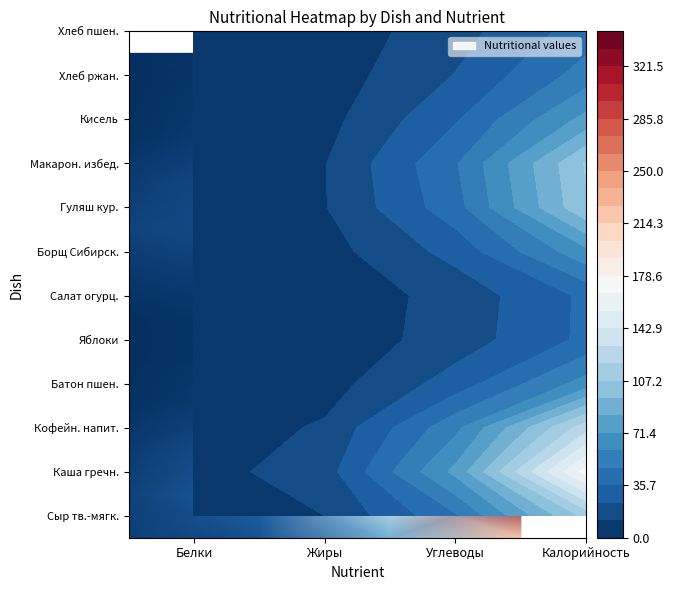

What is the minimum value shown in the chart?

1.3